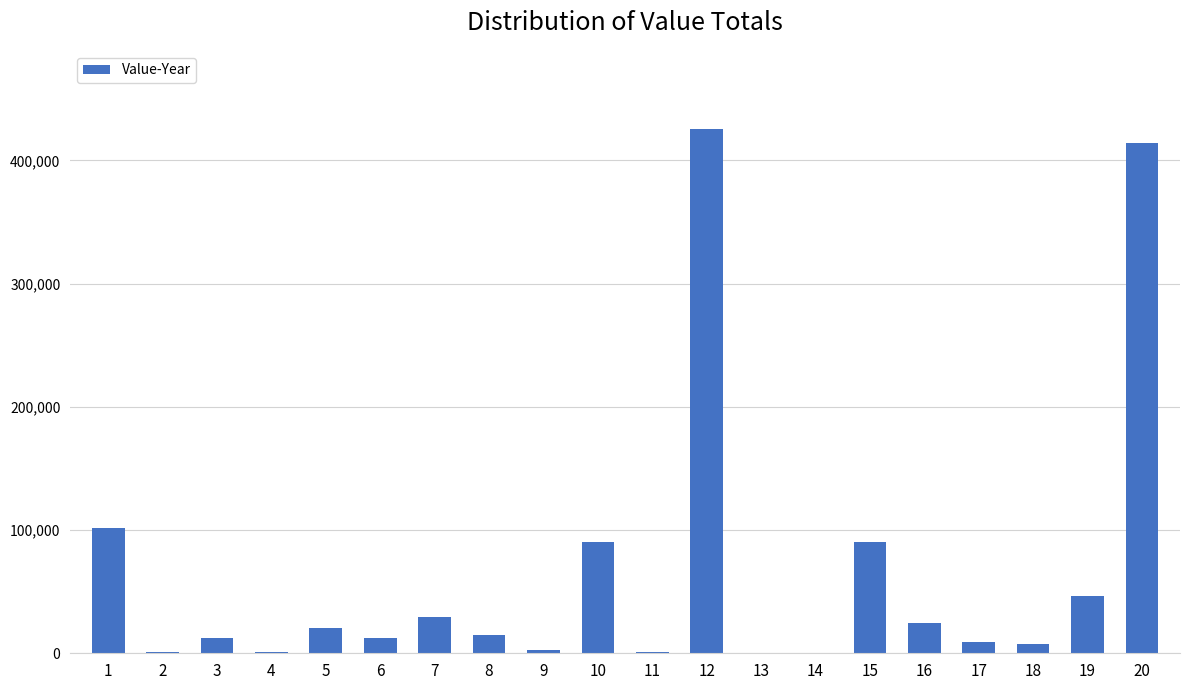

The value at 10 is 135598. True or false?

False